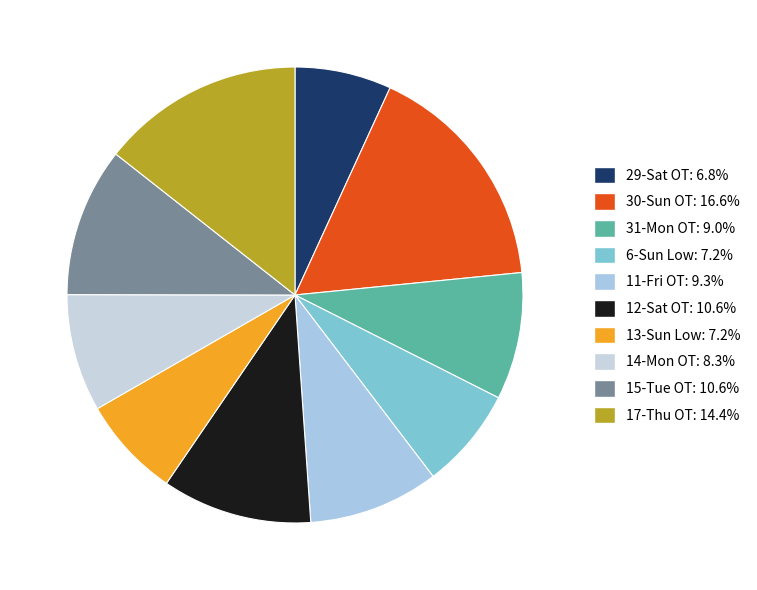

To the nearest percent, what is the difference between the 14-Mon OT and 15-Tue OT slice percentages?

2%